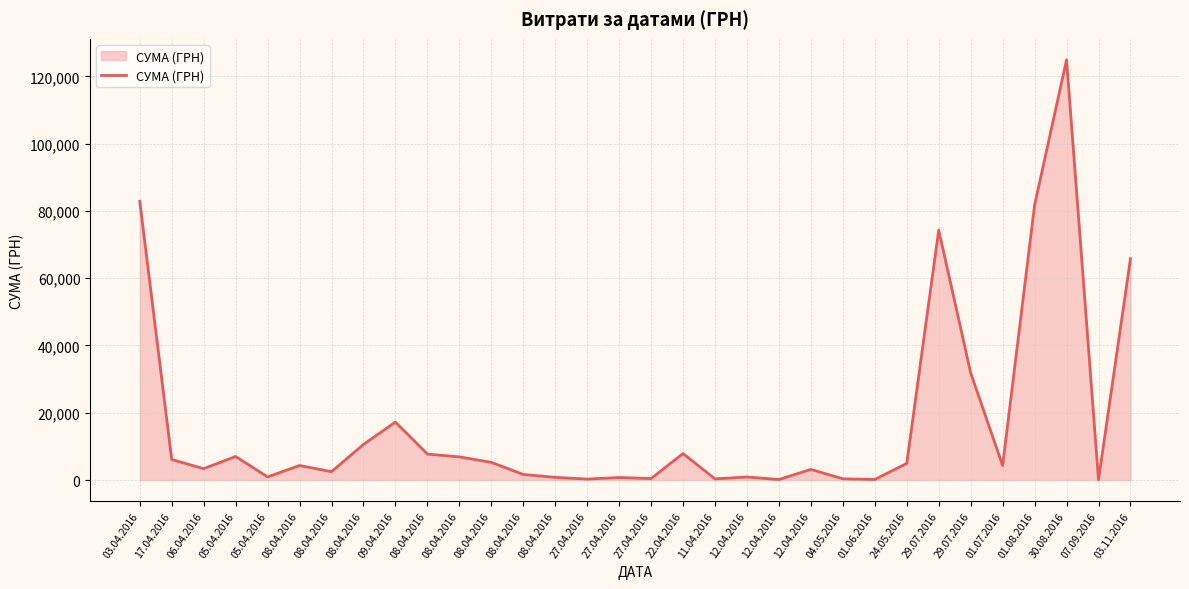

Between 08.04.2016 and 08.04.2016, which is larger?

08.04.2016